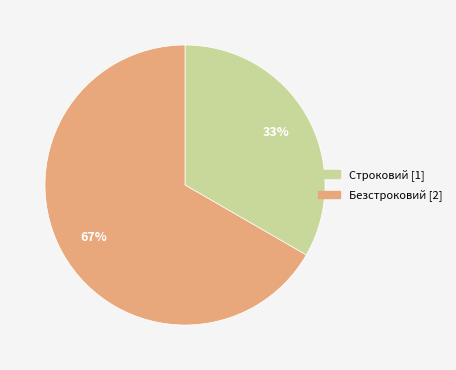

To the nearest percent, what is the average slice percentage?

50%